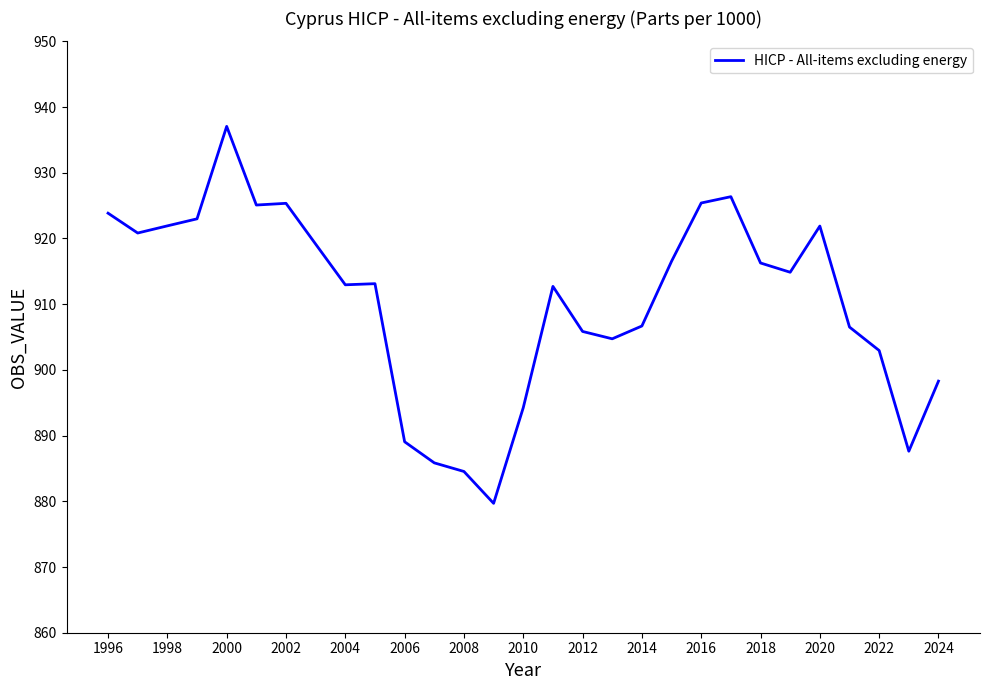

What is the minimum value shown in the chart?

879.7